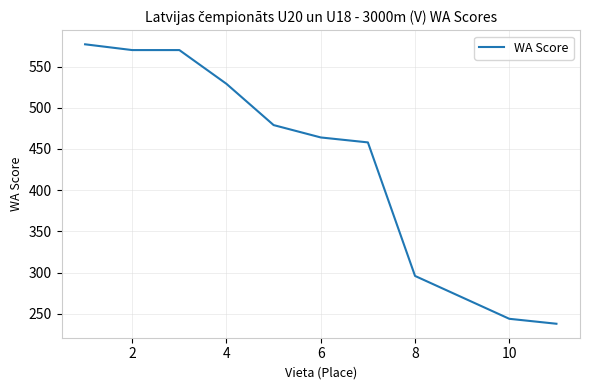

True or false: the data has more than 2 interior local peaks.

False